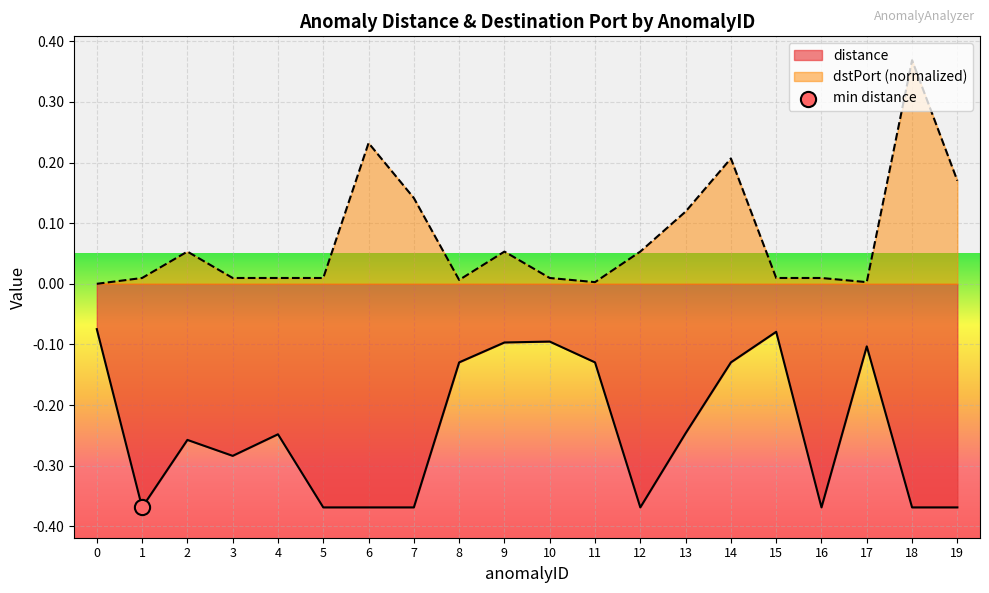

Which series contains the lowest Y value?

distance